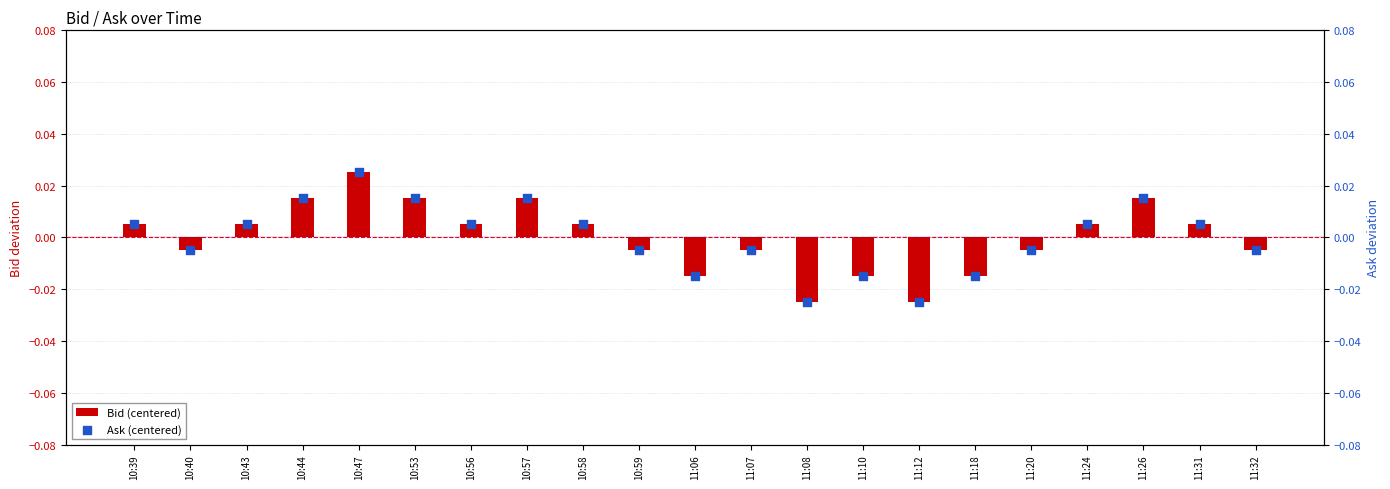

Is the value of Bid (centered) at 11:32 greater than the value of Ask (centered) at 11:18?

Yes